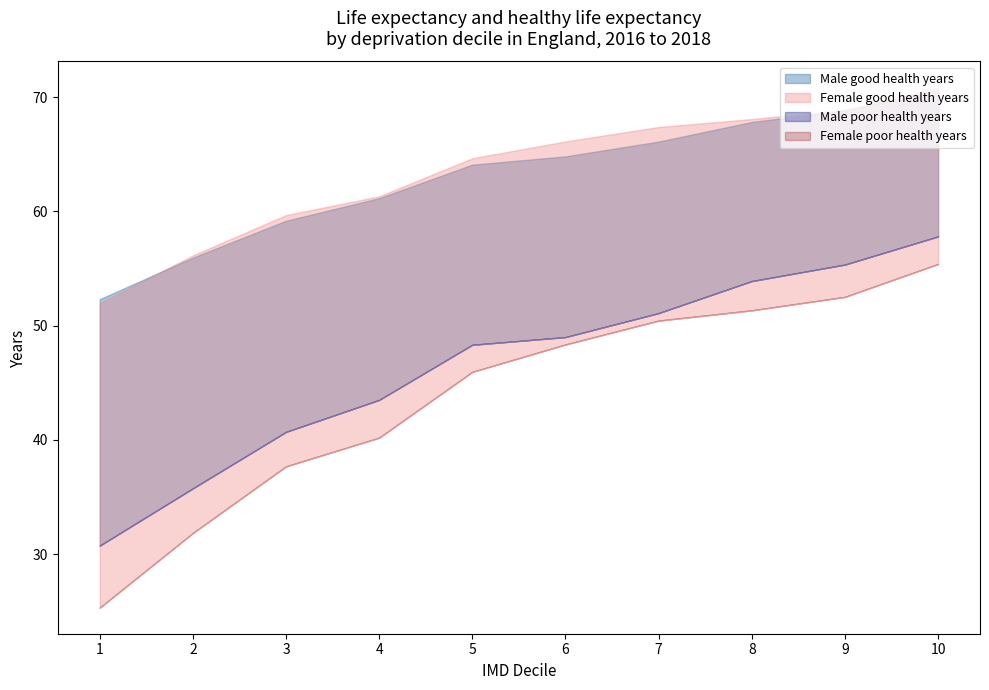

What is the value of the Male good health years point at the 9th from the left?

68.8